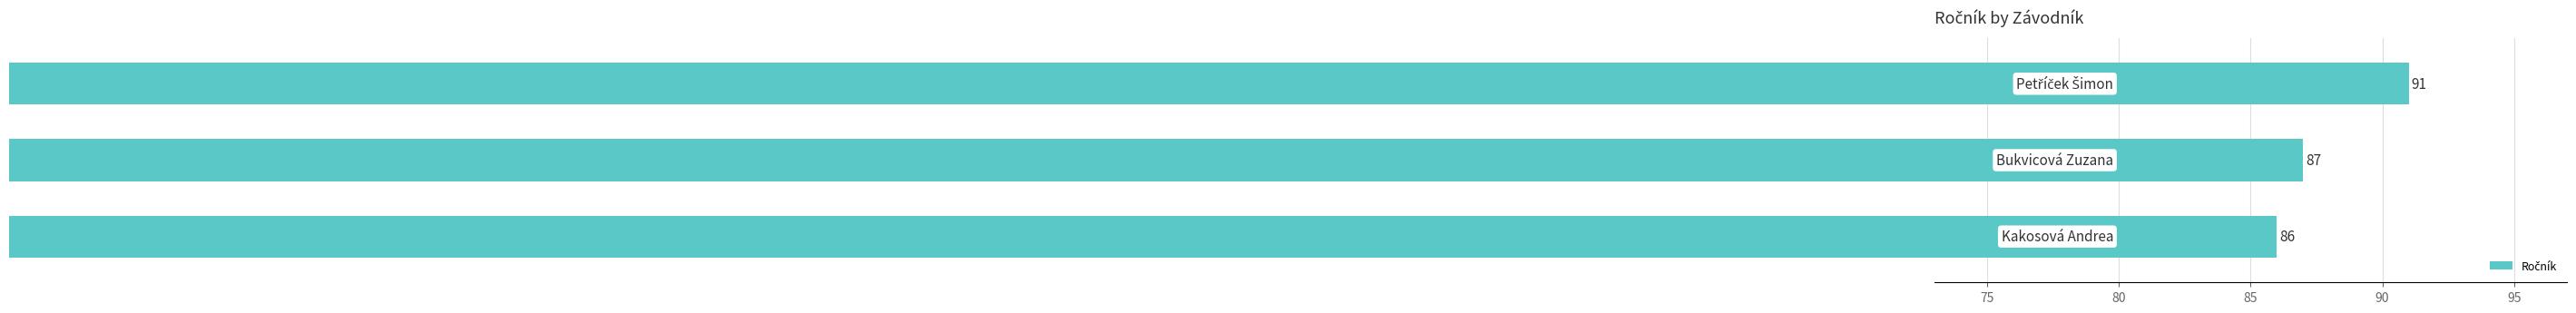

How many bars are there in total?

3